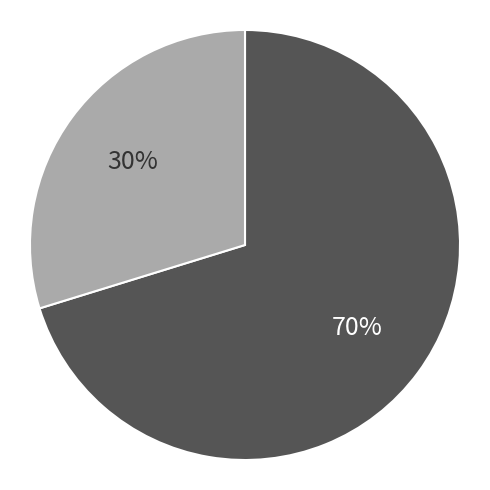

To the nearest percent, what is the average slice percentage?

50%